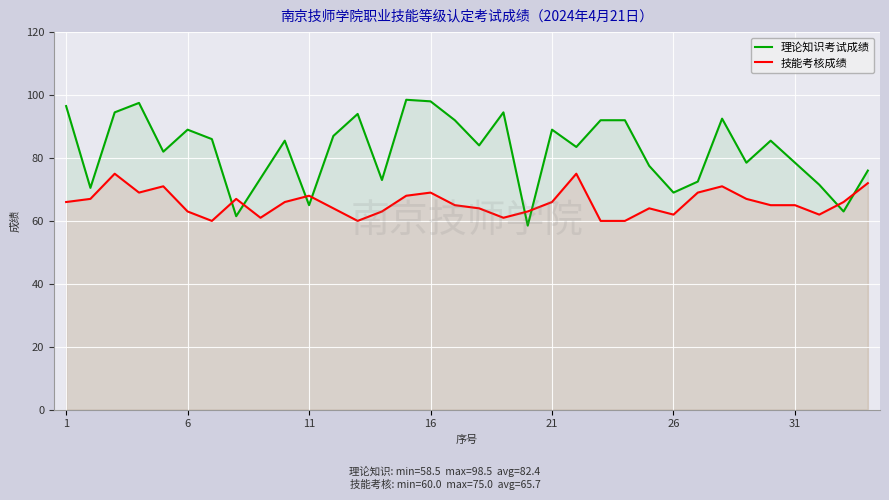

True or false: 理论知识考试成绩 has more than 2 interior local peaks.

True